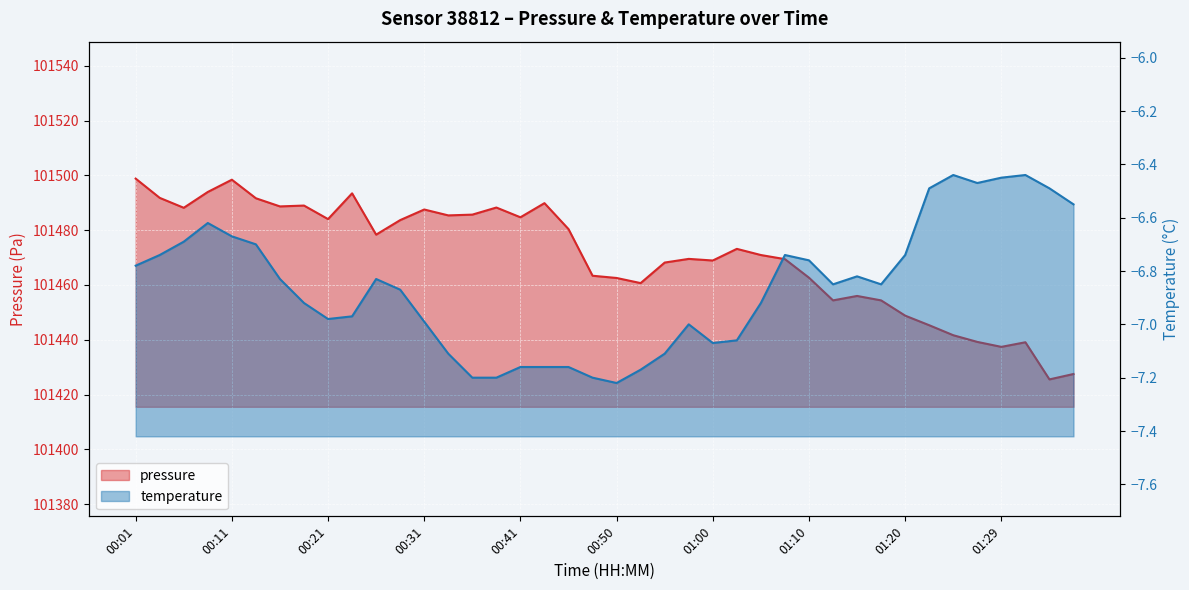

True or false: temperature and pressure intersect in this chart.

False